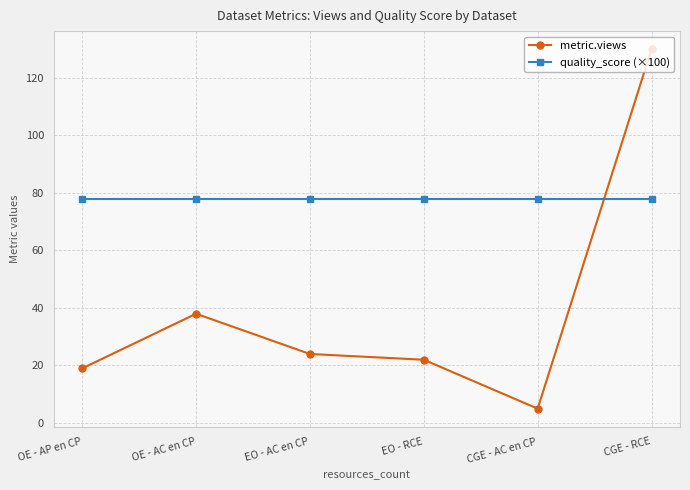

List the labels in order of metric.views value, largest first.

CGE - RCE, OE - AC en CP, EO - AC en CP, EO - RCE, OE - AP en CP, CGE - AC en CP